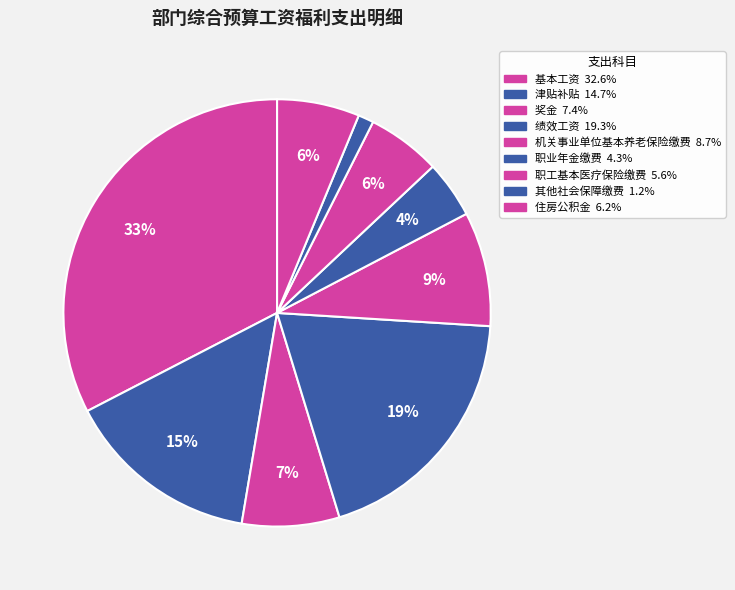

How many segments does this pie chart have?

9